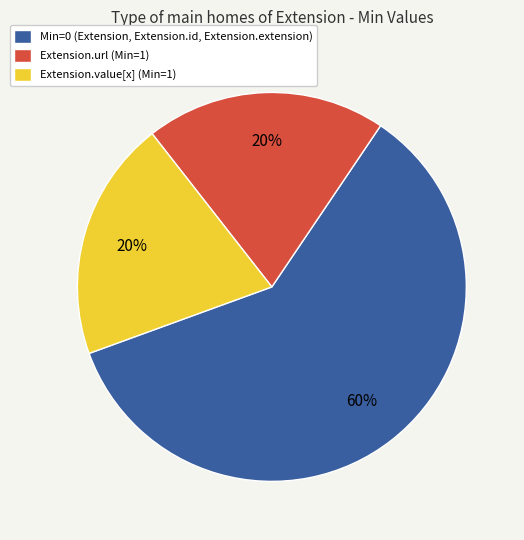

Is there a majority slice in this chart?

Yes